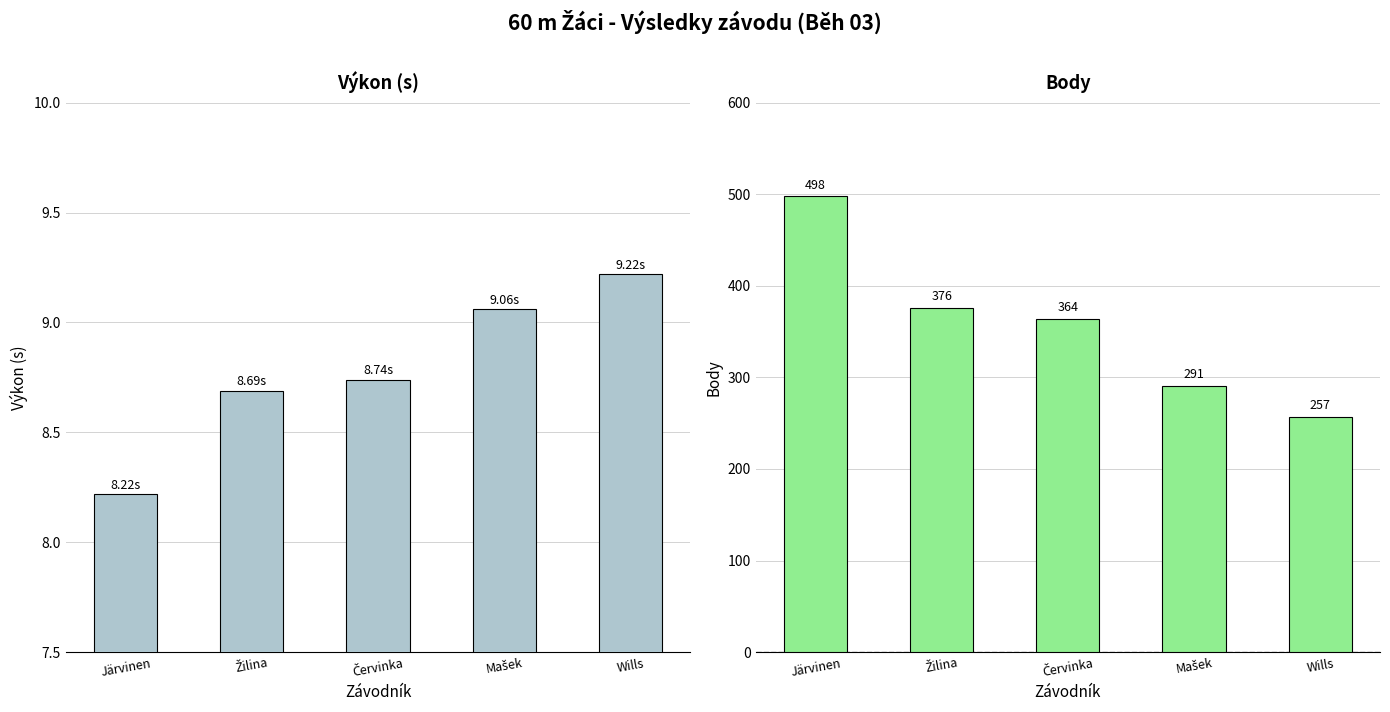

True or false: Body has a value of 620.4 at Červinka.

False